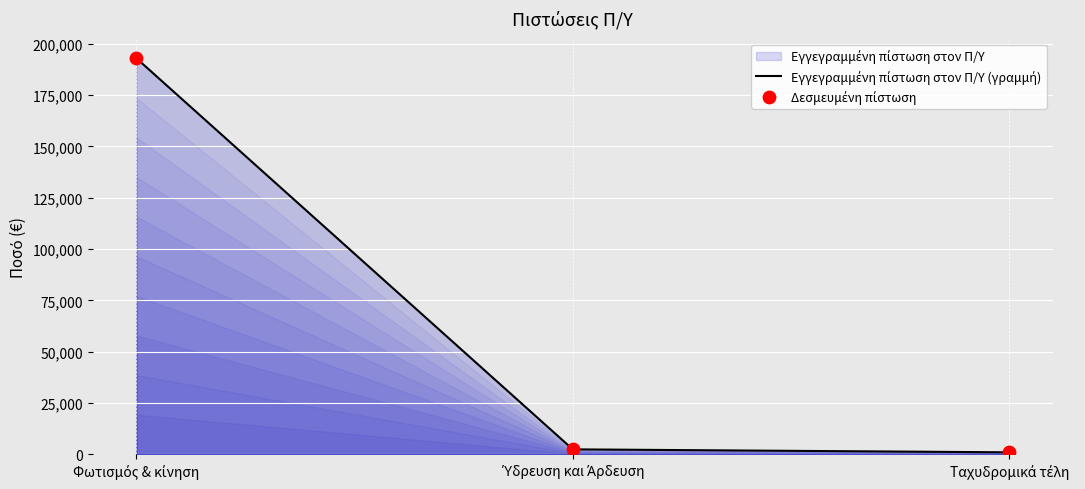

Which series has the widest spread of Y values?

Εγγεγραμμένη πίστωση στον Π/Υ (γραμμή)